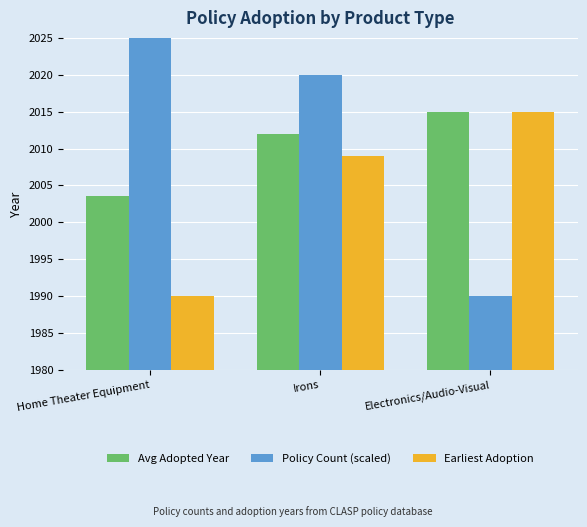

Which category has the lowest value across all series?

Electronics/Audio-Visual